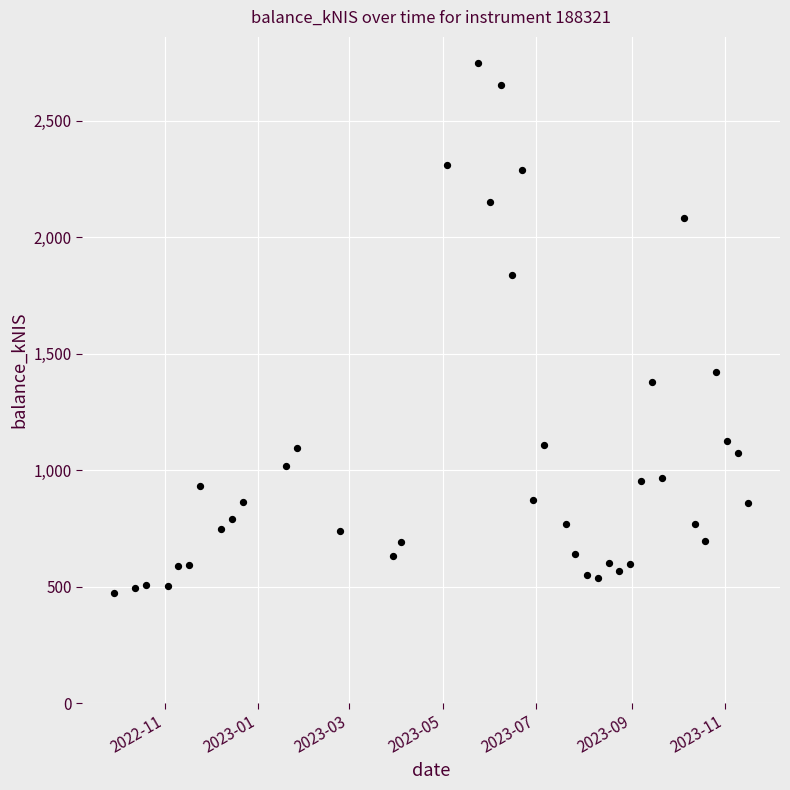

What is the range of X values (max minus min)?

413.0